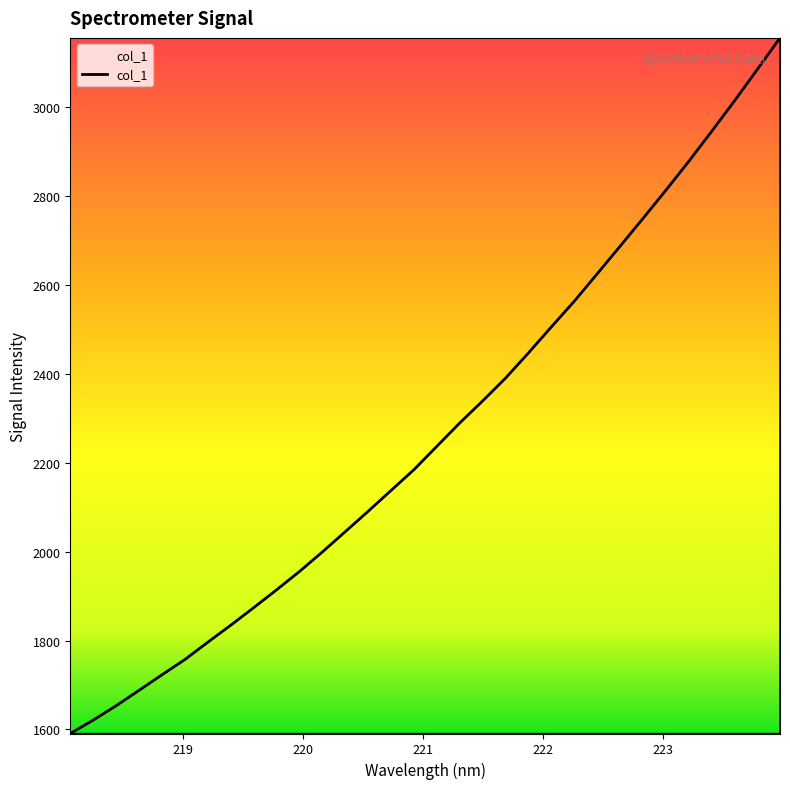

What is the greatest value displayed?

3156.5